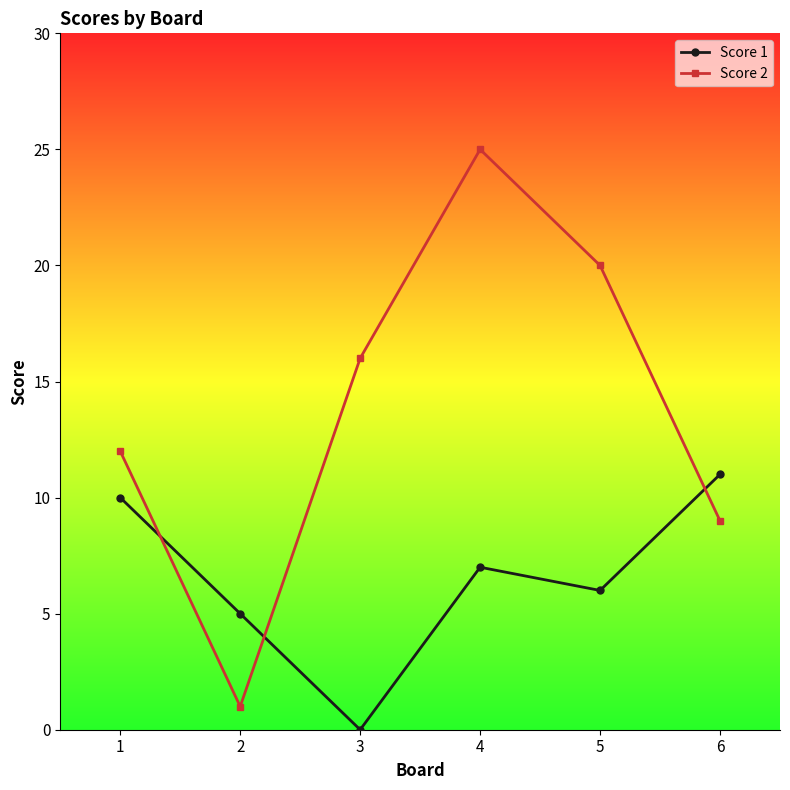

Where is Score 1 nearest to the value 5?

2